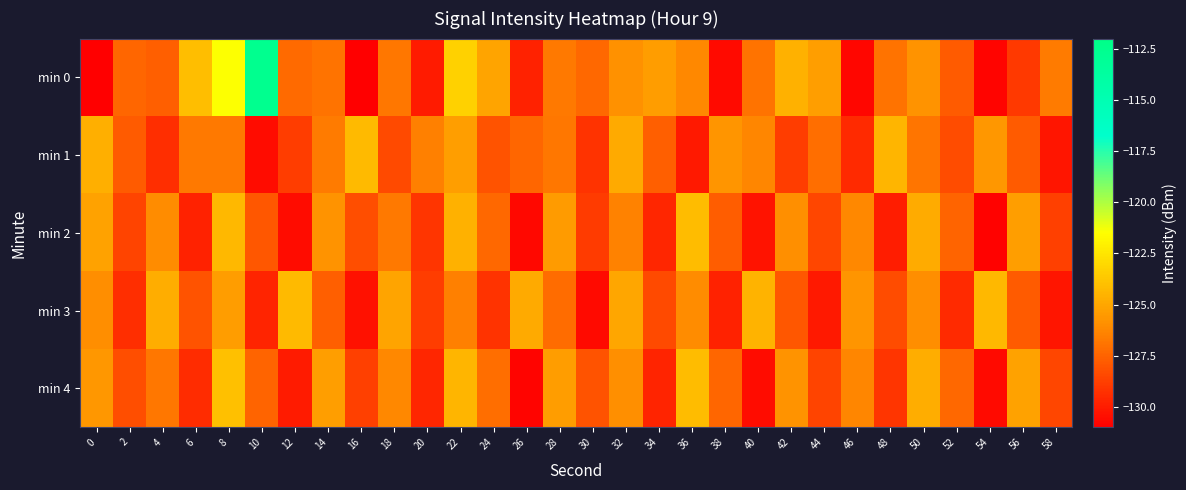

Reading right to left, list all the values displayed in this chart.

min 0: 58=-126.6	56=-129.0	54=-130.8	52=-127.8	50=-125.8	48=-126.9	46=-130.8	44=-125.3	42=-124.6	40=-127.0	38=-130.6	36=-126.2	34=-125.4	32=-125.9	30=-127.3	28=-126.7	26=-129.7	24=-125.1	22=-123.3	20=-130.0	18=-126.8	16=-131.0	14=-126.9	12=-127.2	10=-112.6	8=-121.5	6=-124.1	4=-127.6	2=-127.4	0=-220.4
min 1: 58=-130.2	56=-127.8	54=-125.6	52=-128.3	50=-126.9	48=-124.4	46=-129.5	44=-127.1	42=-128.8	40=-126.3	38=-125.7	36=-130.1	34=-127.6	32=-124.9	30=-129.2	28=-126.8	26=-127.4	24=-128.1	22=-125.3	20=-126.5	18=-128.4	16=-124.2	14=-126.7	12=-128.8	10=-130.5	8=-126.7	6=-126.7	4=-129.3	2=-127.8	0=-124.6
min 2: 58=-128.7	56=-125.3	54=-130.9	52=-127.5	50=-124.8	48=-129.9	46=-126.2	44=-128.5	42=-125.9	40=-130.3	38=-127.7	36=-124.1	34=-129.6	32=-126.4	30=-128.9	28=-125.5	26=-130.7	24=-127.3	22=-124.6	20=-129.1	18=-126.7	16=-128.2	14=-125.8	12=-130.5	10=-127.9	8=-124.3	6=-129.8	4=-126.1	2=-128.6	0=-125.2
min 3: 58=-130.2	56=-127.8	54=-124.3	52=-129.5	50=-126.0	48=-128.3	46=-125.7	44=-130.1	42=-127.9	40=-124.5	38=-129.8	36=-126.1	34=-128.4	32=-125.0	30=-130.6	28=-127.2	26=-124.9	24=-129.2	22=-126.5	20=-128.8	18=-125.1	16=-130.4	14=-127.6	12=-124.2	10=-129.7	8=-125.4	6=-128.1	4=-124.7	2=-129.3	0=-126.0
min 4: 58=-128.5	56=-125.2	54=-130.6	52=-127.3	50=-124.7	48=-129.1	46=-126.3	44=-128.6	42=-125.8	40=-130.5	38=-127.4	36=-124.1	34=-129.7	32=-125.9	30=-128.1	28=-125.4	26=-130.8	24=-127.1	22=-124.4	20=-129.6	18=-126.2	16=-128.7	14=-125.3	12=-130.0	10=-127.5	8=-124.0	6=-129.4	4=-126.8	2=-128.2	0=-125.6